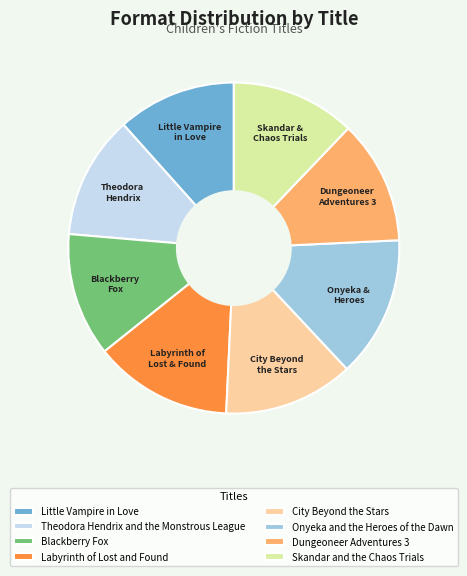

The Dungeoneer Adventures 3 slice represents 1% of the pie. True or false?

False